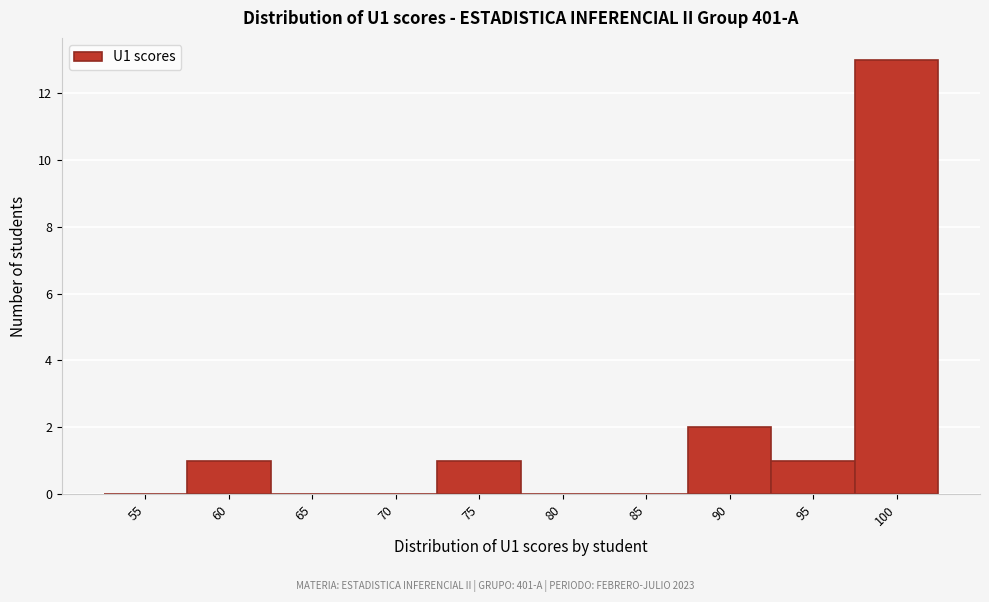

Reading right to left, transcribe all the data shown in this chart.

100=13	95=1	90=2	85=0	80=0	75=1	70=0	65=0	60=1	55=0